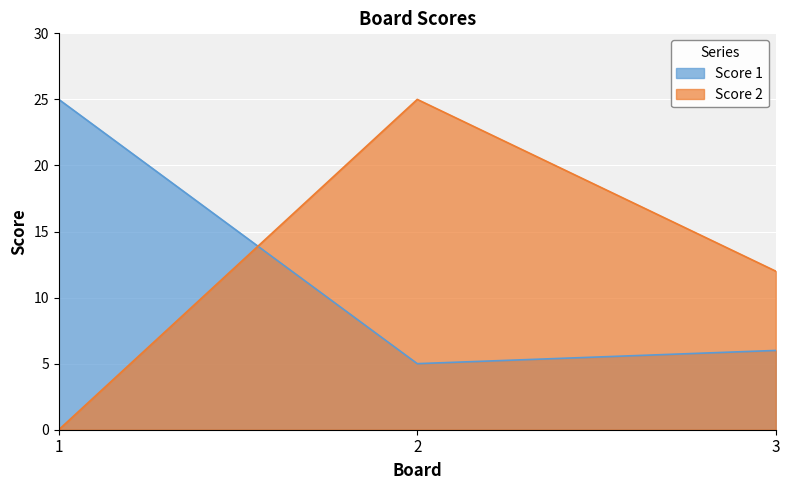

What are all the series names shown in the legend?

Score 1, Score 2